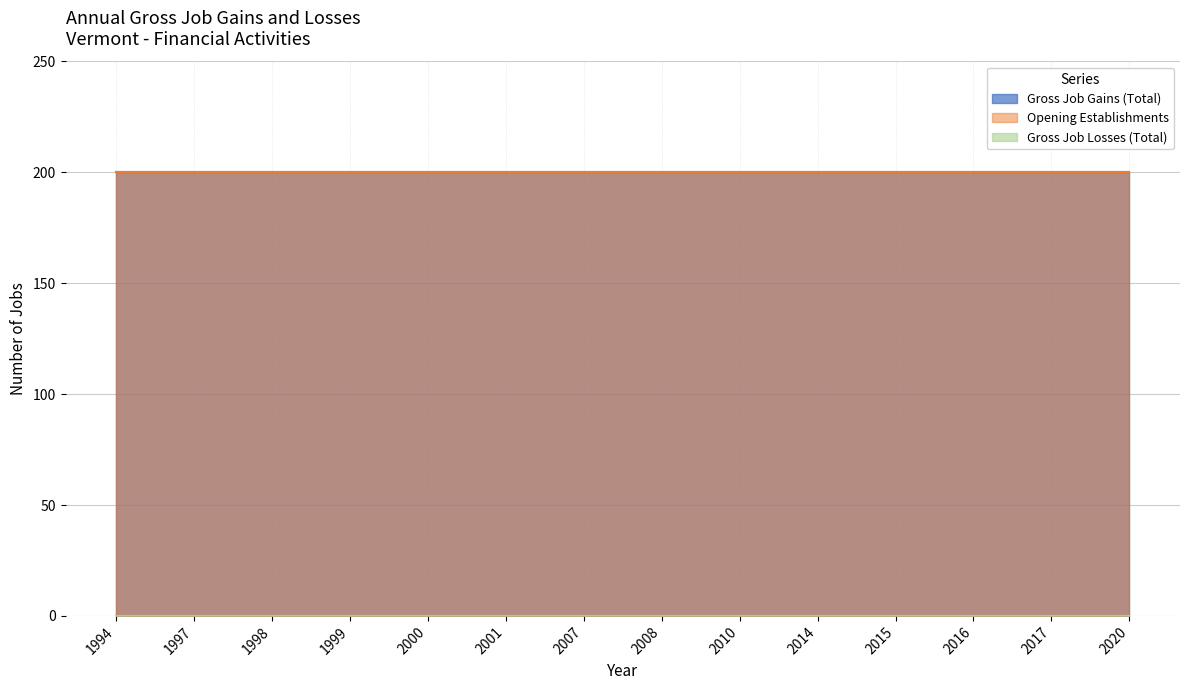

Reading right to left, transcribe all the data shown in this chart.

Gross Job Gains (Total): 2020=200	2017=200	2016=200	2015=200	2014=200	2010=200	2008=200	2007=200	2001=200	2000=200	1999=200	1998=200	1997=200	1994=200
Opening Establishments: 2020=200	2017=200	2016=200	2015=200	2014=200	2010=200	2008=200	2007=200	2001=200	2000=200	1999=200	1998=200	1997=200	1994=200
Gross Job Losses (Total): 2020=0	2017=0	2016=0	2015=0	2014=0	2010=0	2008=0	2007=0	2001=0	2000=0	1999=0	1998=0	1997=0	1994=0